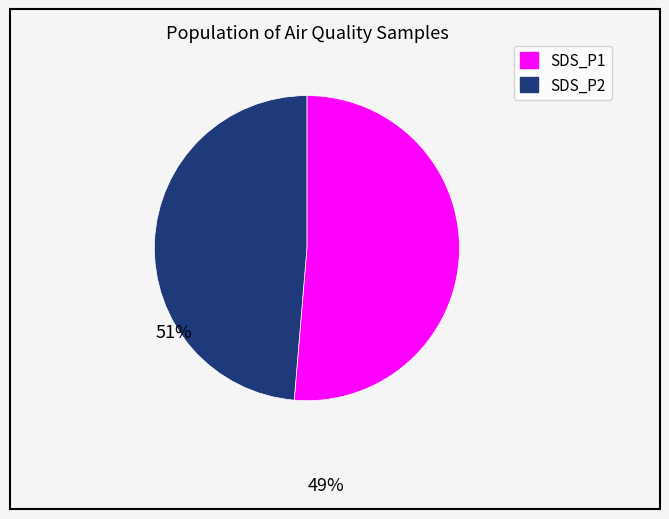

How many slices are in this pie chart?

2